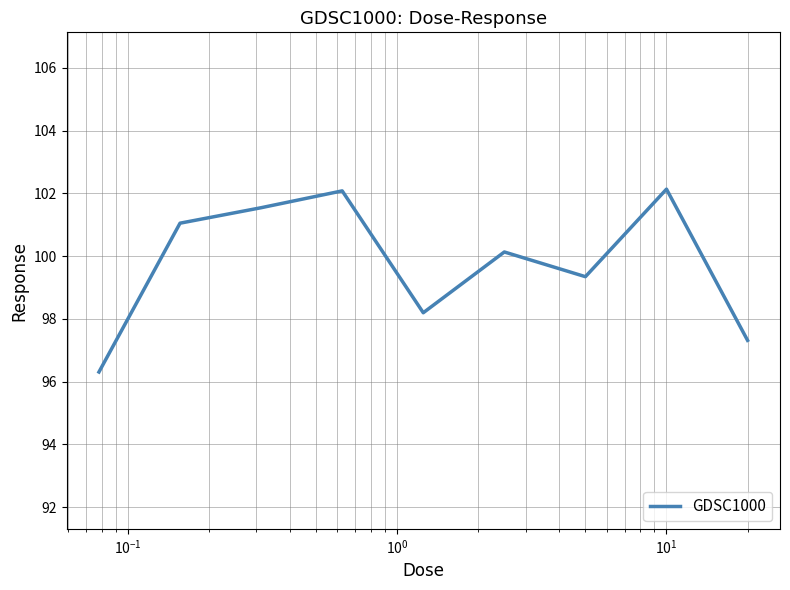

What is the maximum value shown in the chart?

102.1